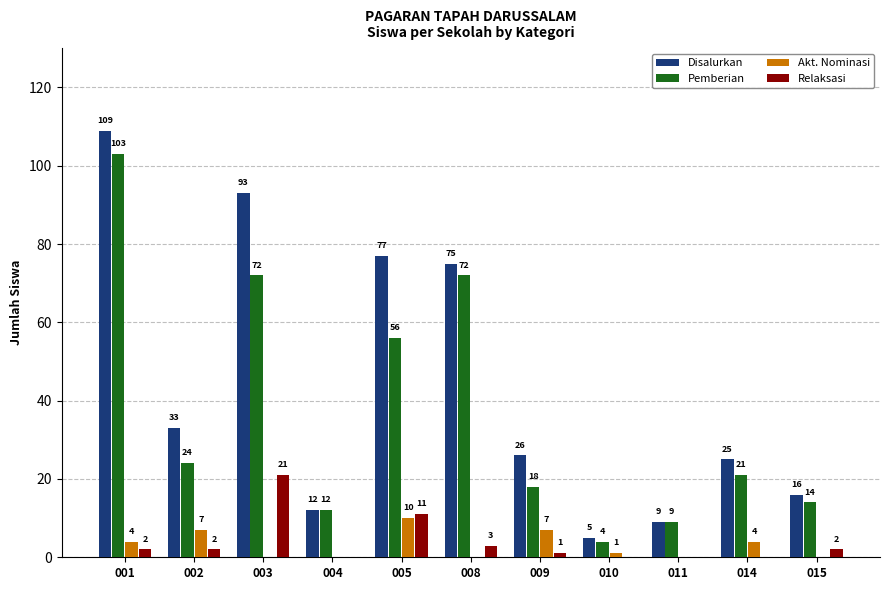

How many series are shown in this chart?

4